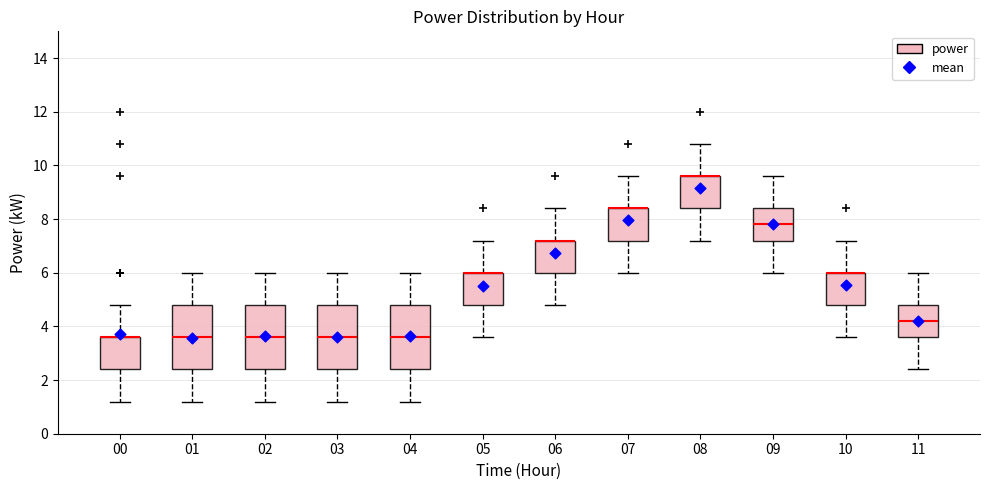

Reading left to right, read every box against the y-axis: the position of its median line, the range the box covers, and the ends of its whiskers. The values are not printed on the chart, so give them approximately, as read against the axis.

00: median 3.6 (drawn on the box's upper edge), box 2.4 to 3.6, whiskers 1.2 to 4.8
01: median 3.6, box 2.4 to 4.8, whiskers 1.2 to 6.0
02: median 3.6, box 2.4 to 4.8, whiskers 1.2 to 6.0
03: median 3.6, box 2.4 to 4.8, whiskers 1.2 to 6.0
04: median 3.6, box 2.4 to 4.8, whiskers 1.2 to 6.0
05: median 6.0 (drawn on the box's upper edge), box 4.8 to 6.0, whiskers 3.6 to 7.2
06: median 7.2 (drawn on the box's upper edge), box 6.0 to 7.2, whiskers 4.8 to 8.4
07: median 8.4 (drawn on the box's upper edge), box 7.2 to 8.4, whiskers 6.0 to 9.6
08: median 9.6 (drawn on the box's upper edge), box 8.4 to 9.6, whiskers 7.2 to 10.8
09: median 7.8, box 7.2 to 8.4, whiskers 6.0 to 9.6
10: median 6.0 (drawn on the box's upper edge), box 4.8 to 6.0, whiskers 3.6 to 7.2
11: median 4.2, box 3.6 to 4.8, whiskers 2.4 to 6.0